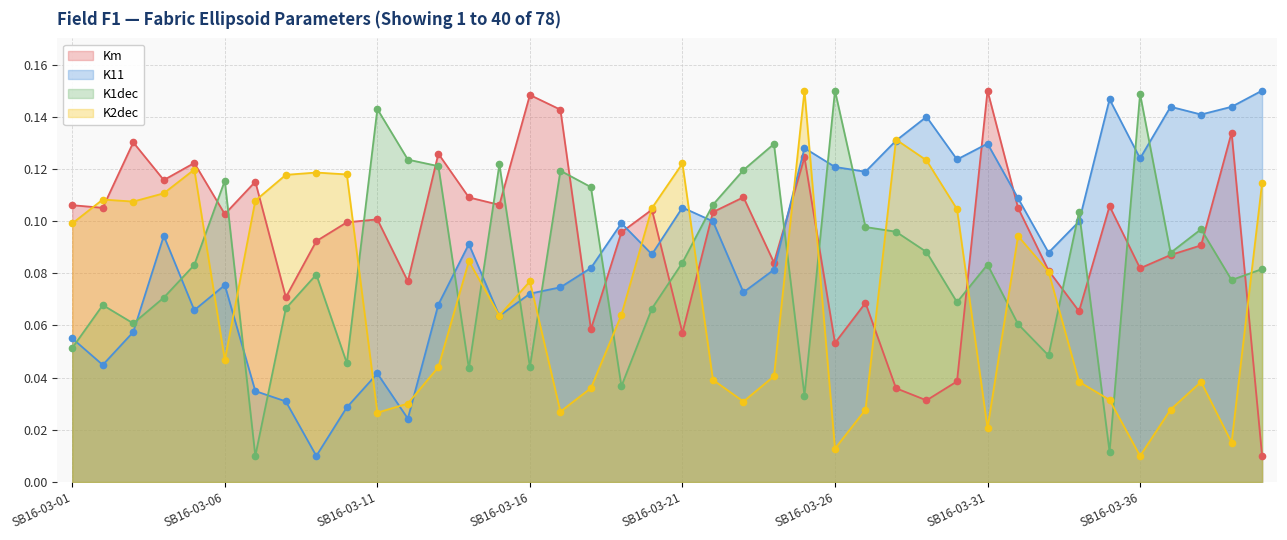

Where do K1dec and Km first cross each other?

SB16-03-05 and SB16-03-06